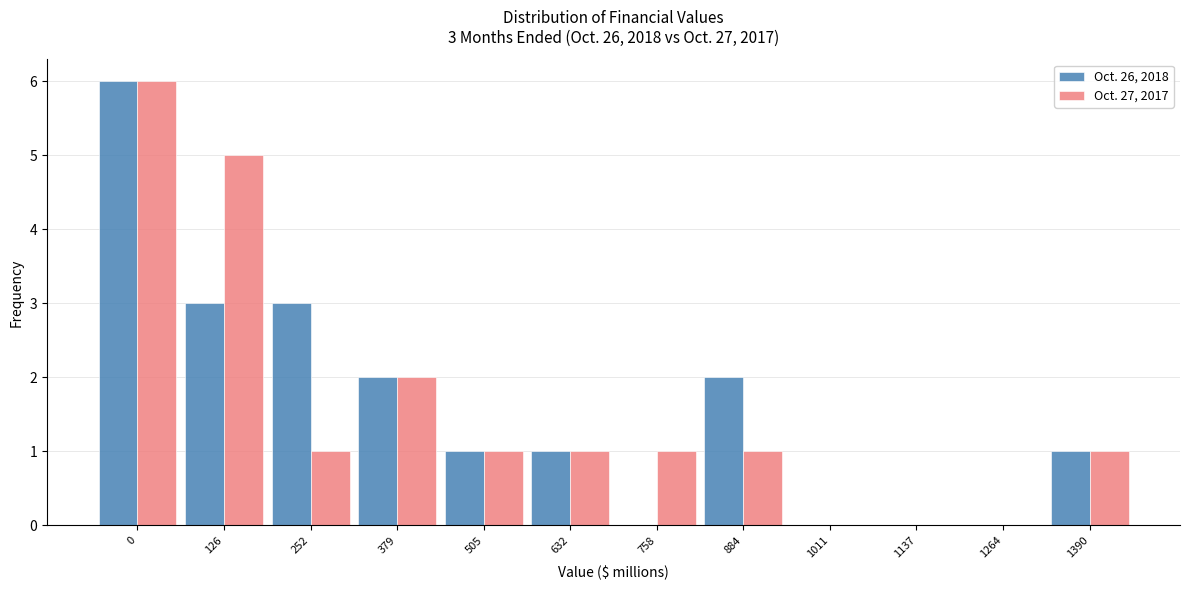

Reading left to right, what are all the values shown in this chart?

Oct. 26, 2018: 0=6	126=3	252=3	379=2	505=1	632=1	758=0	884=2	1011=0	1137=0	1264=0	1390=1
Oct. 27, 2017: 0=6	126=5	252=1	379=2	505=1	632=1	758=1	884=1	1011=0	1137=0	1264=0	1390=1